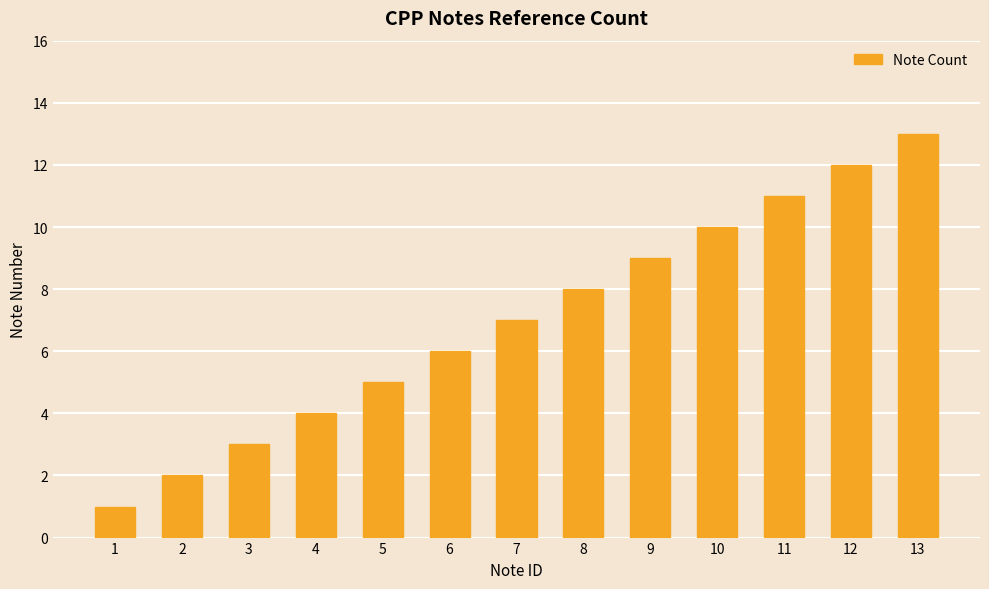

Which category has the lowest value across all series?

1